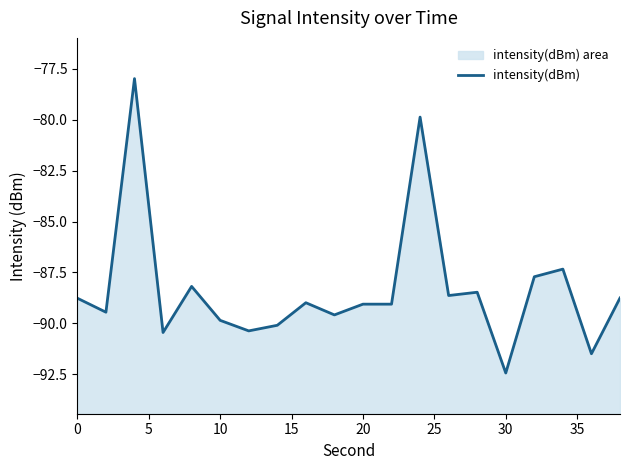

True or false: the data has more than 0 interior local peaks.

True